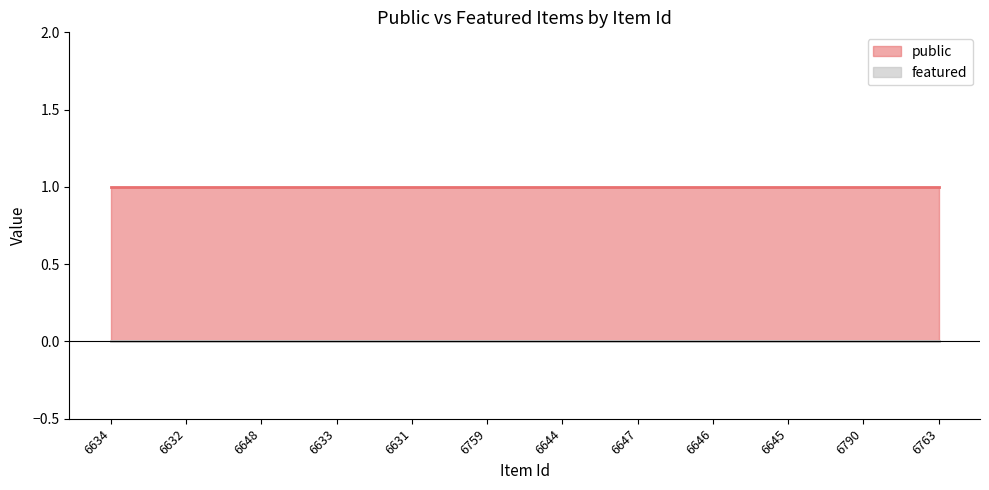

How many data points does each series have?

12